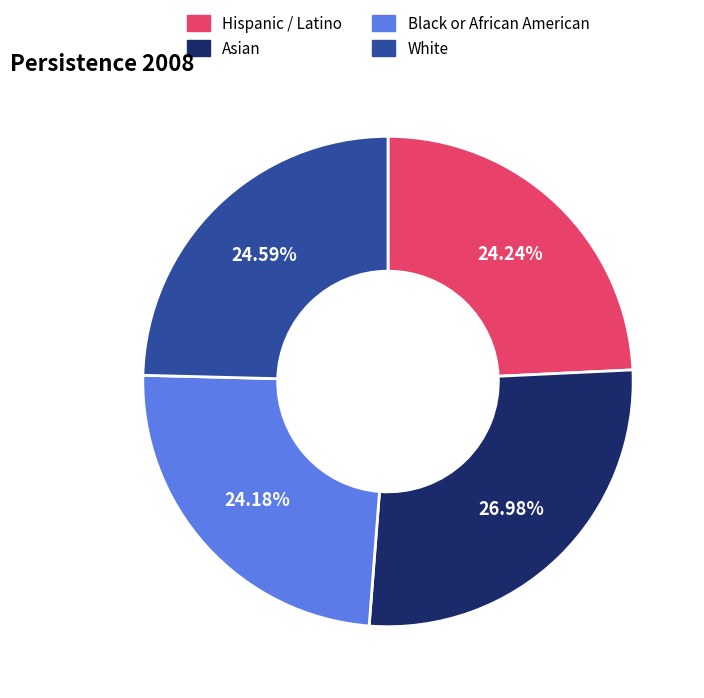

Combined, do Black or African American and Hispanic / Latino account for over 50%?

No